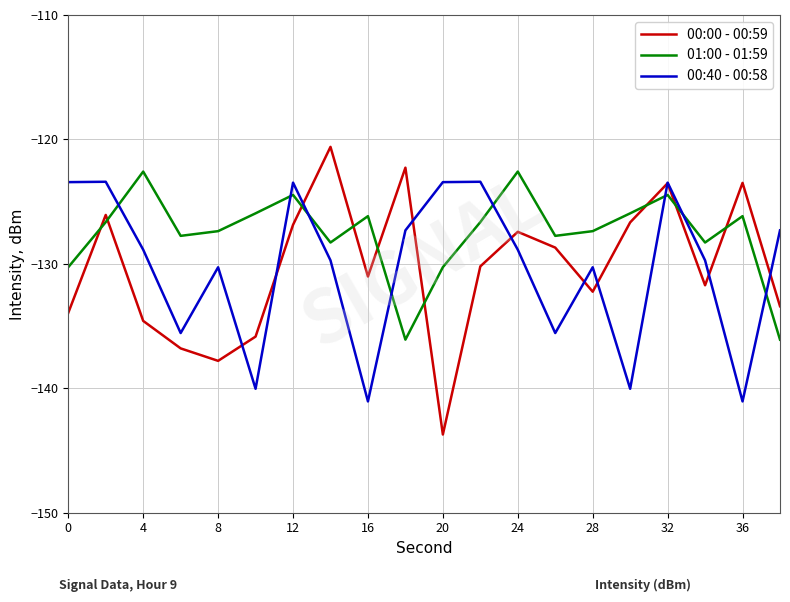

How many intersections are there between 01:00 - 01:59 and 00:00 - 00:59?

9